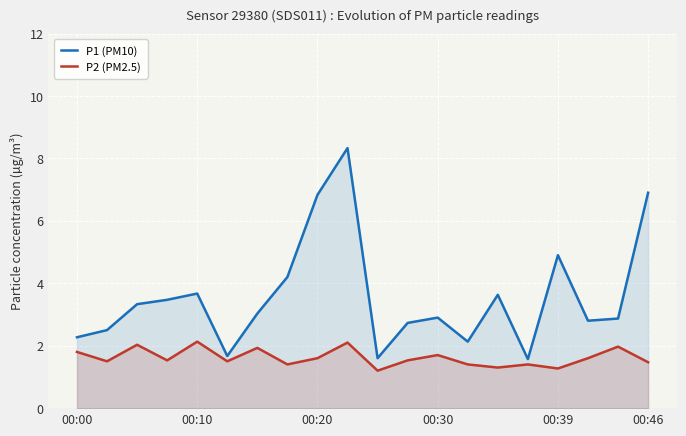

Which series has the largest total across all categories?

P1 (PM10)